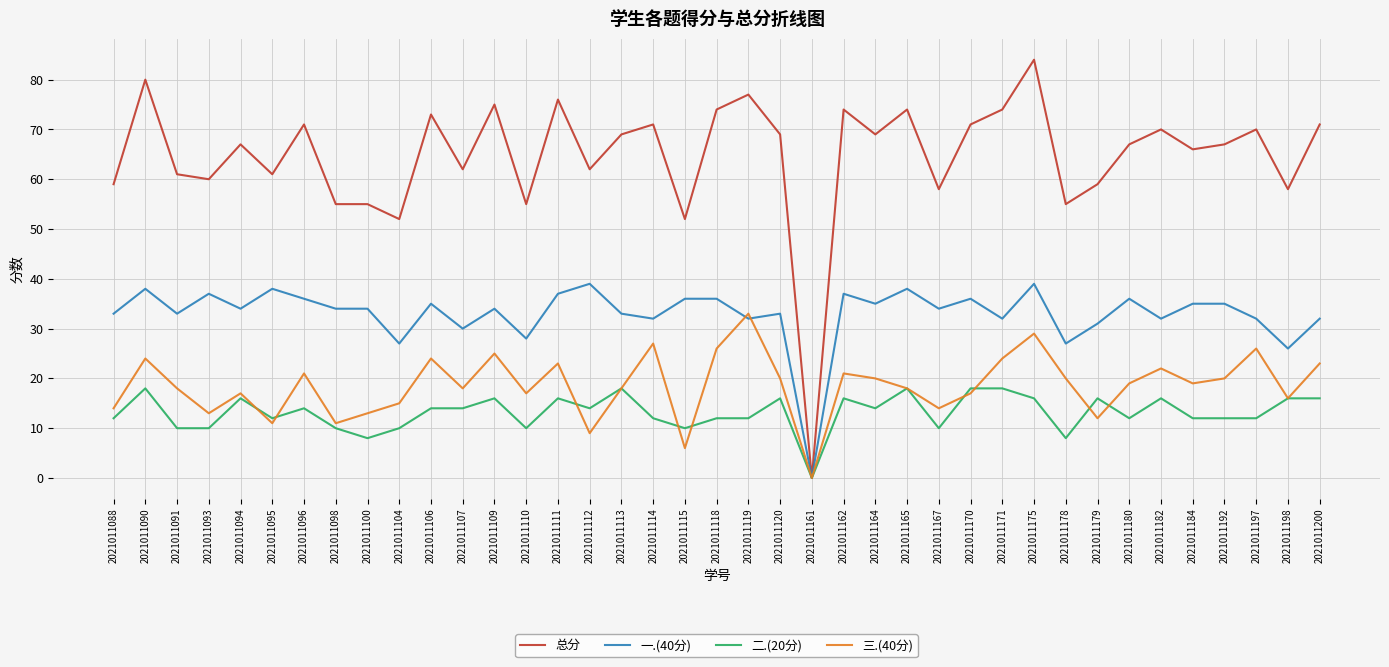

What is the difference between the second highest and minimum values in the 一.(40分) series?

39